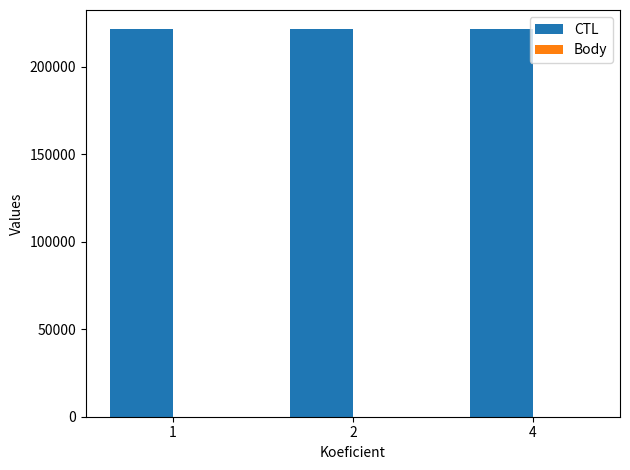

What is the greatest value displayed?

221218.0